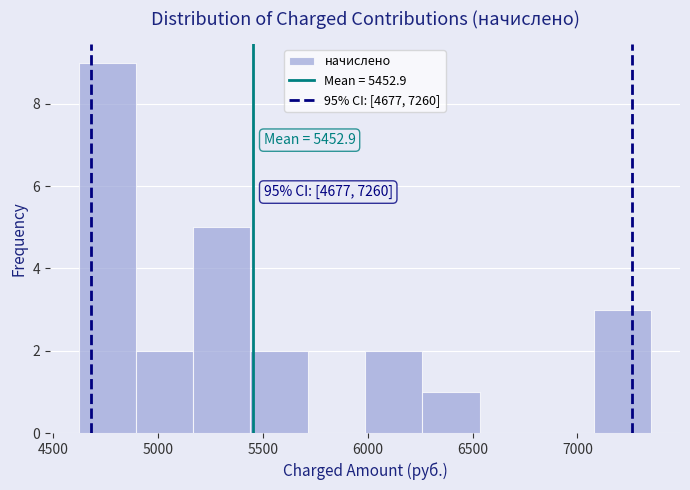

Over which range of the x-axis is the bar tallest?

4600 to 4900